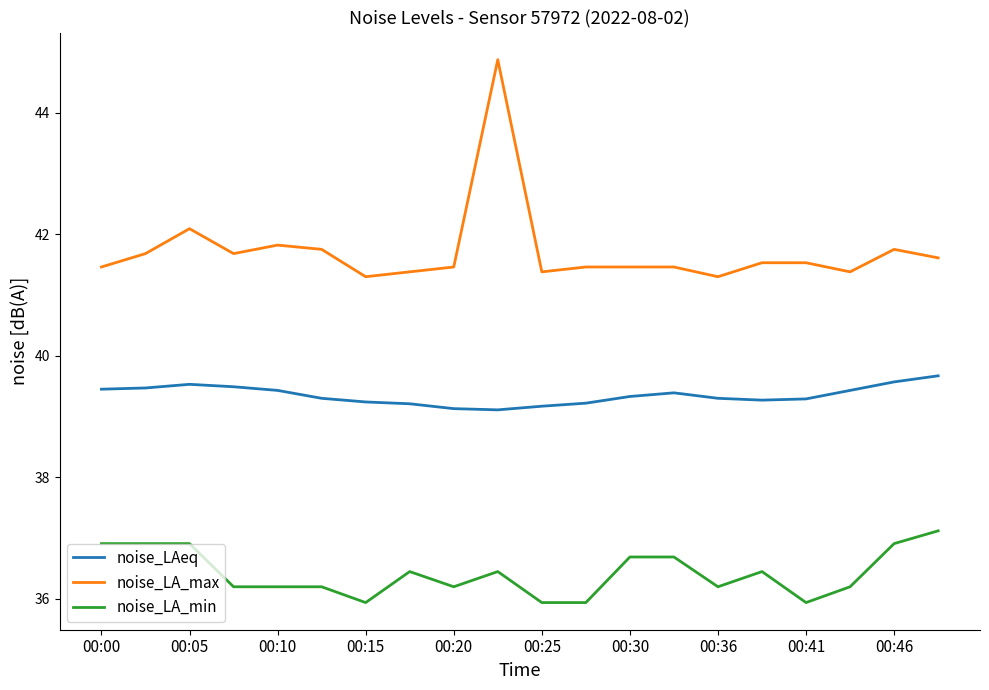

Which series has the widest spread of values?

noise_LA_max